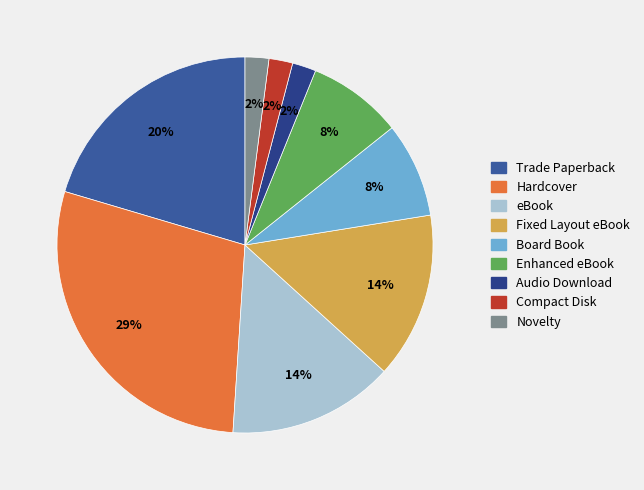

How much of the chart is everything except Enhanced eBook?

91.8%